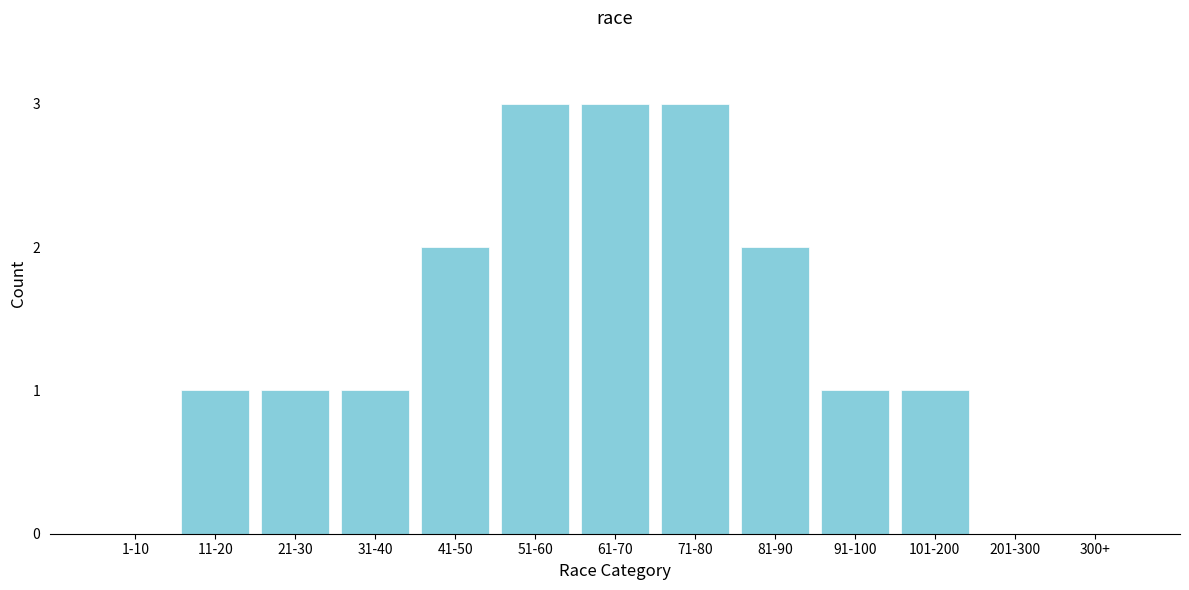

Reading left to right, list all the values displayed in this chart.

1-10=0	11-20=1	21-30=1	31-40=1	41-50=2	51-60=3	61-70=3	71-80=3	81-90=2	91-100=1	101-200=1	201-300=0	300+=0